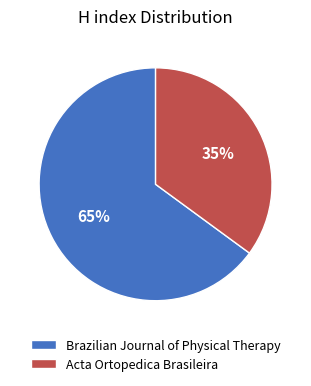

Is there a majority slice in this chart?

Yes